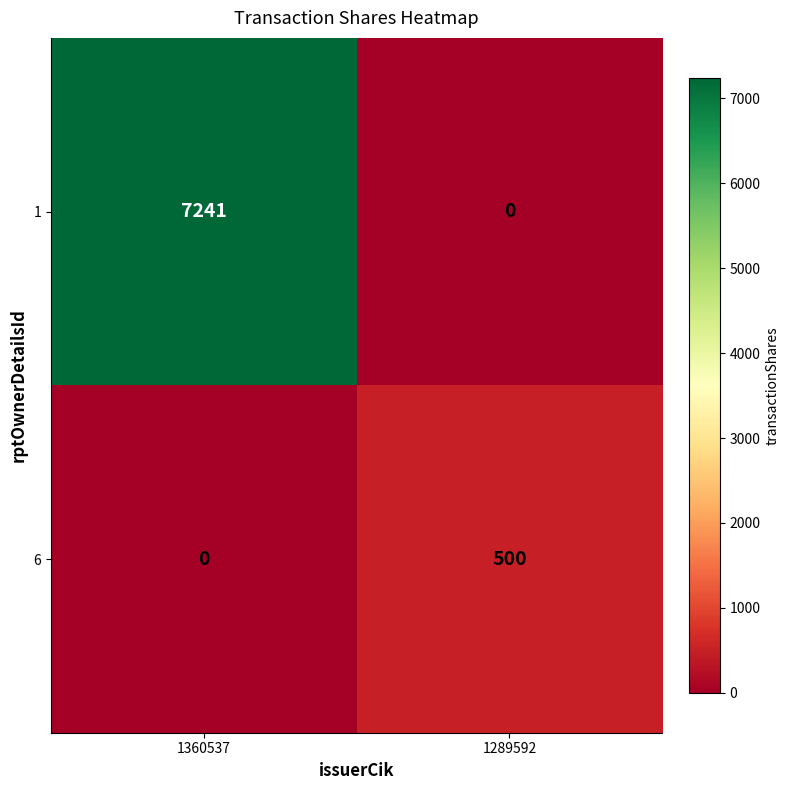

Where is 6 nearest to the value 250?

1360537